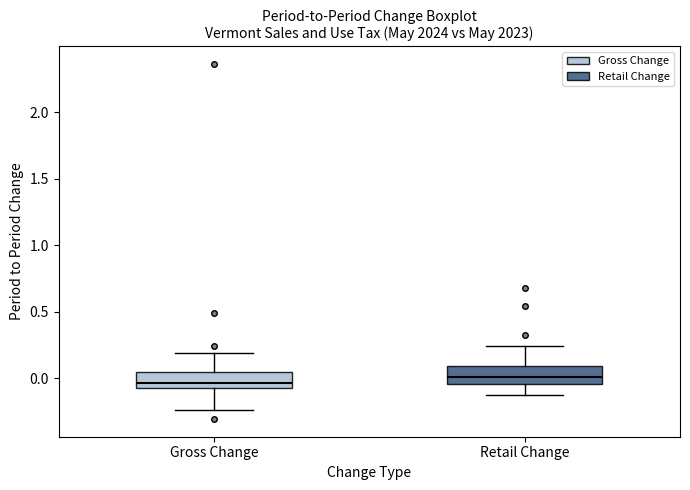

Reading left to right, transcribe this box plot: for each box, give where its median line is, the range the box spans, and where its two whiskers end, as read against the y-axis. The values are not printed on the chart, so give them approximately, as read against the axis.

Gross Change: median -0.05, box -0.10 to 0.05, whiskers -0.25 to 0.20
Retail Change: median 0.00, box -0.05 to 0.10, whiskers -0.15 to 0.25